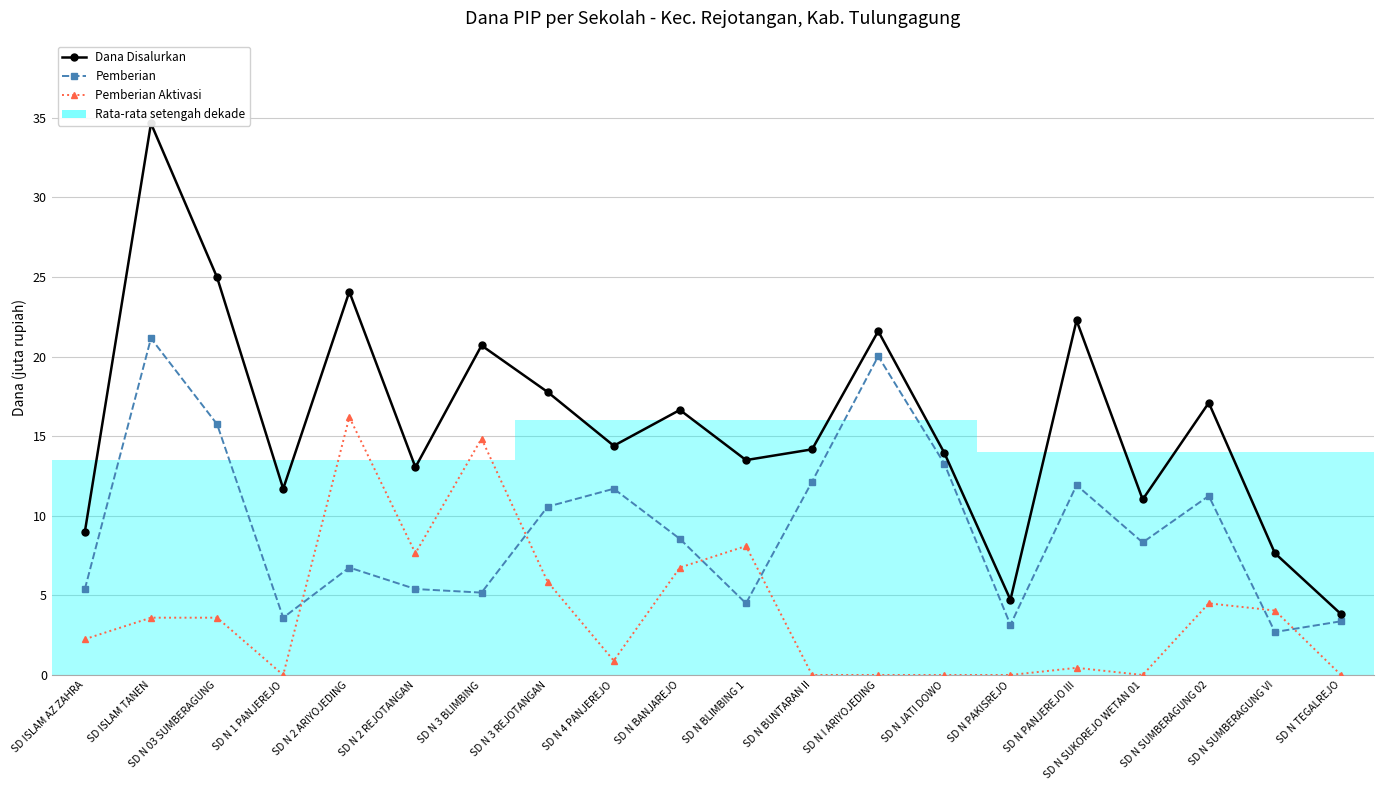

The Pemberian Aktivasi series shows 11.0 at SD N I ARIYOJEDING. True or false?

False